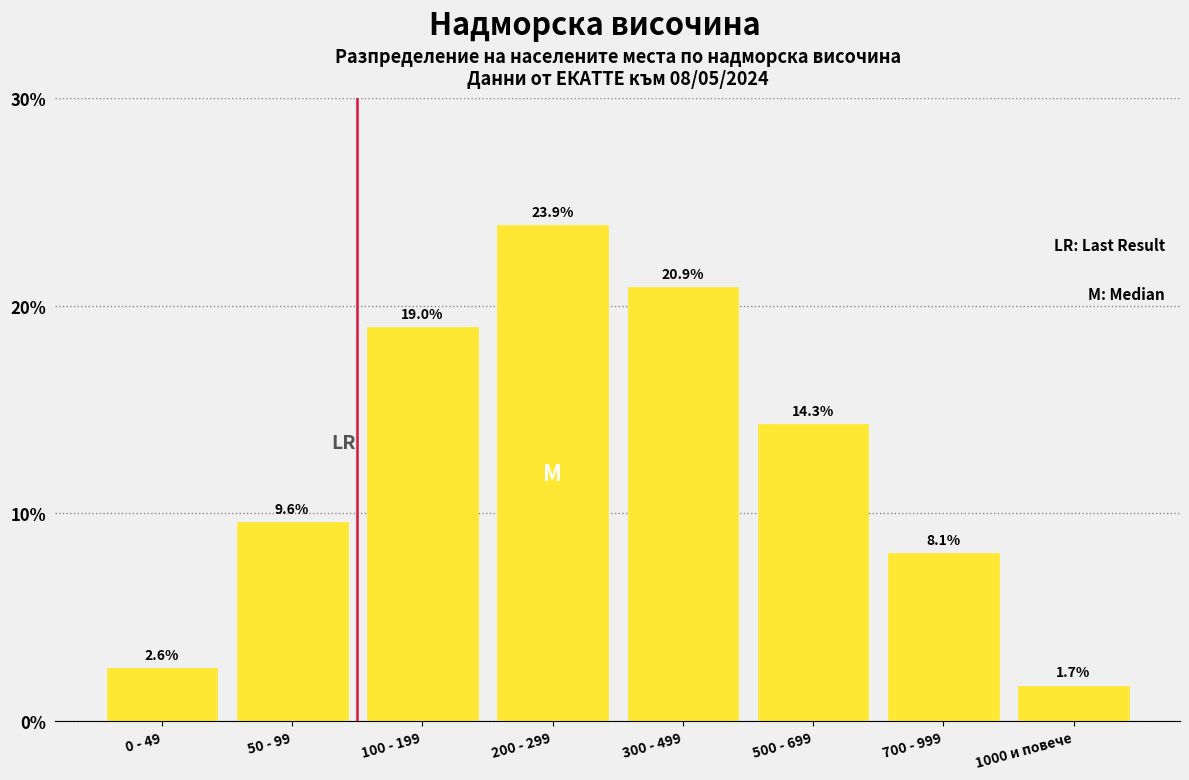

Reading left to right, extract all data points from this chart.

0 - 49=2.6	50 - 99=9.6	100 - 199=19.0	200 - 299=23.9	300 - 499=20.9	500 - 699=14.3	700 - 999=8.1	1000 и повече=1.7